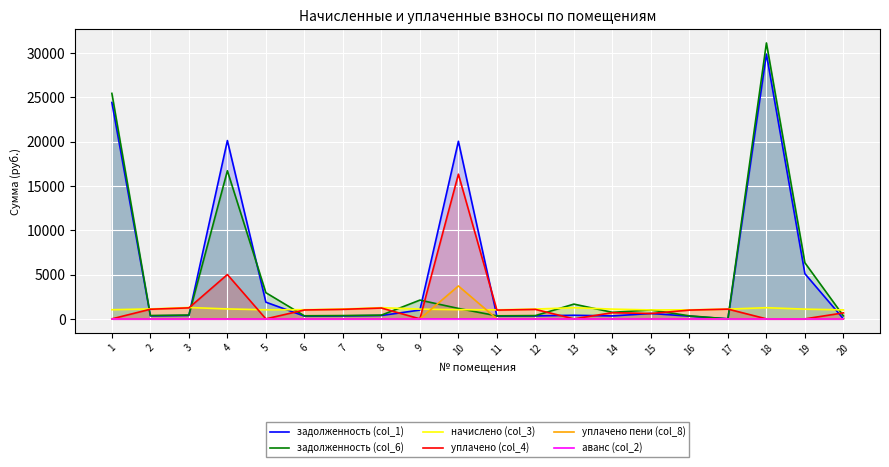

How many values in the уплачено (col_4) series exceed 985?

11